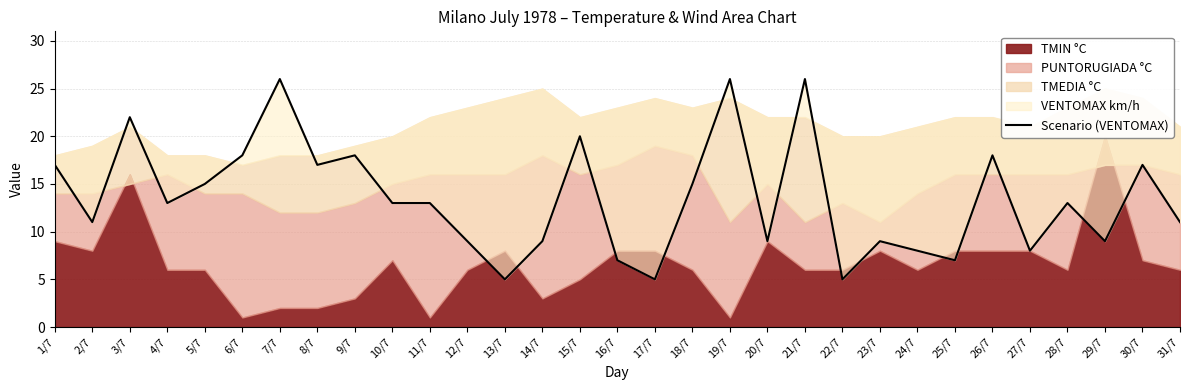

What position from the left is 4/7?

4